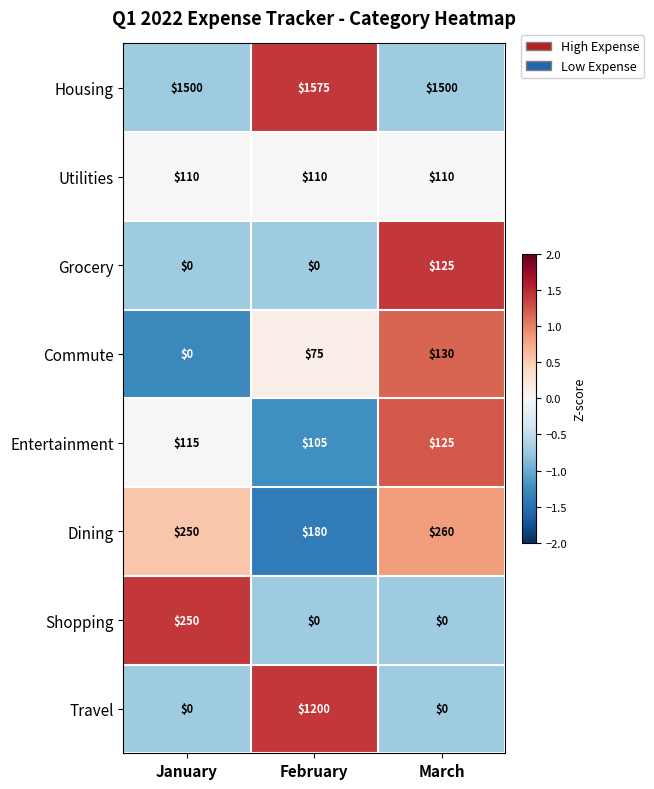

What is the sum of the Dining values at January and March?

510